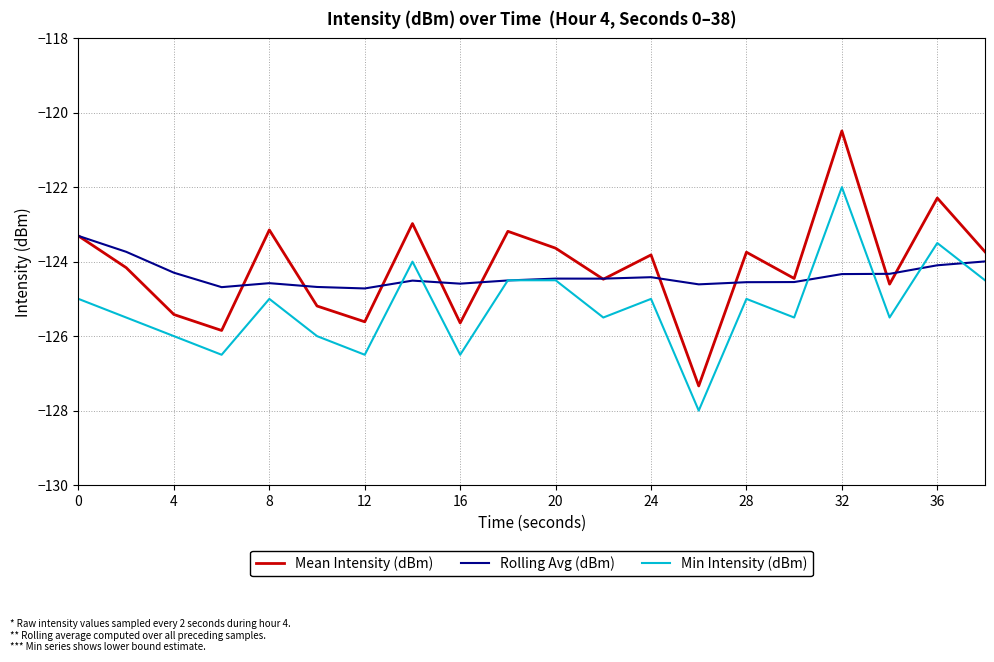

True or false: Min Intensity (dBm) and Mean Intensity (dBm) intersect in this chart.

False